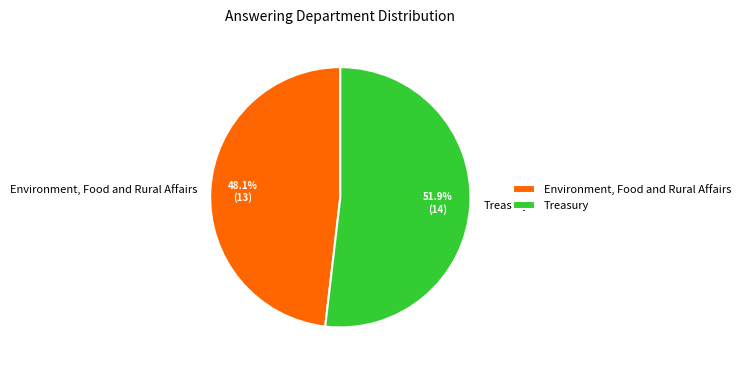

What is the ratio of the value at Environment, Food and Rural Affairs to the value at Treasury?

0.9